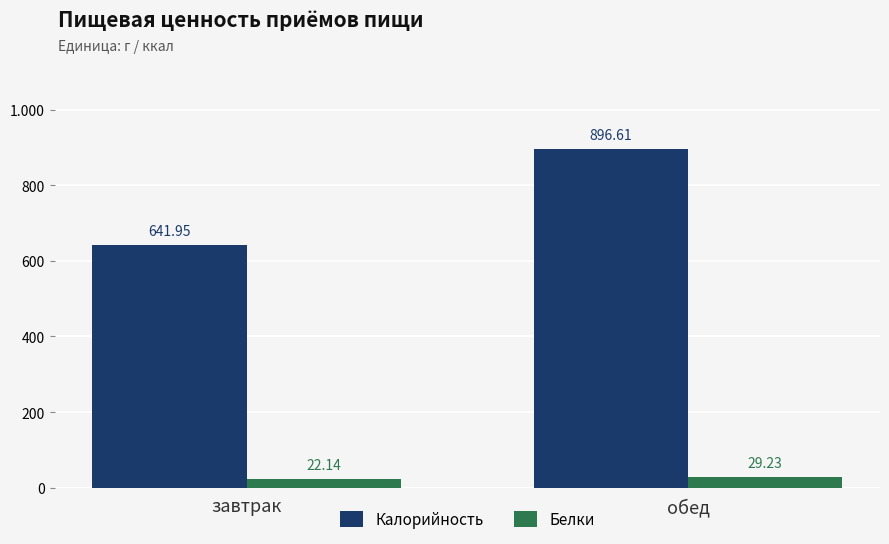

Which category has the highest value in the Белки series?

обед